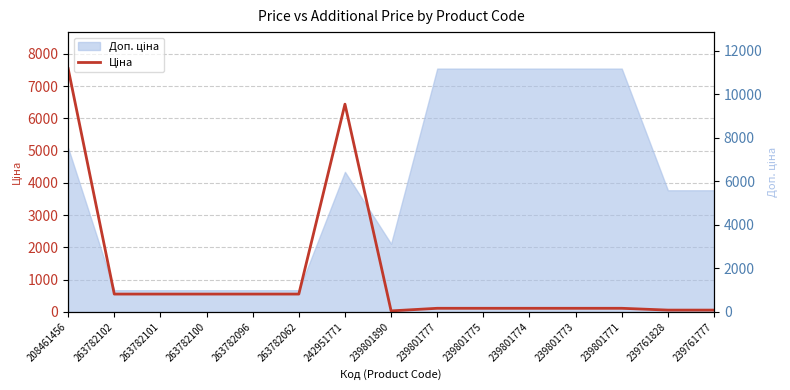

What are all the series names shown in the legend?

Ціна, Доп. ціна (scale)